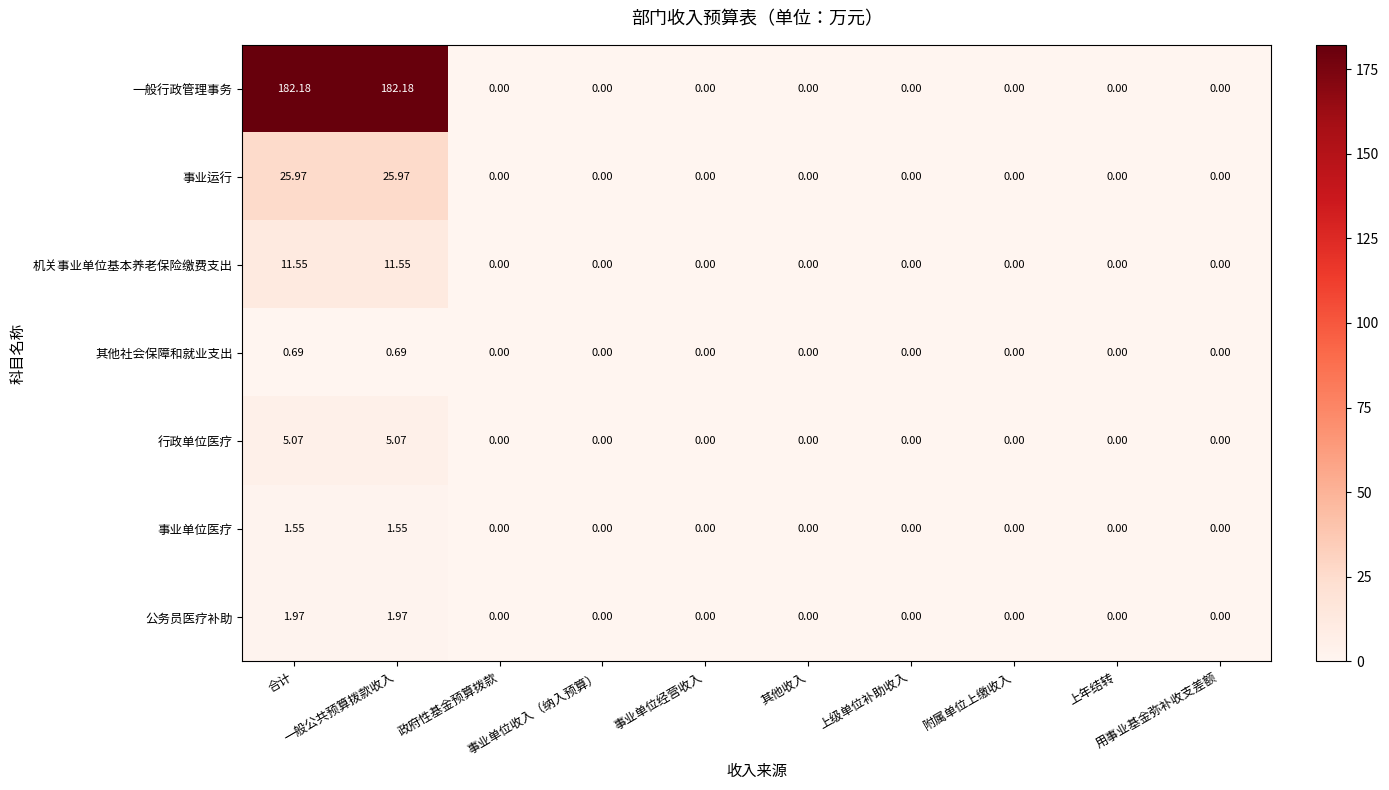

Which series has the largest total across all categories?

一般行政管理事务